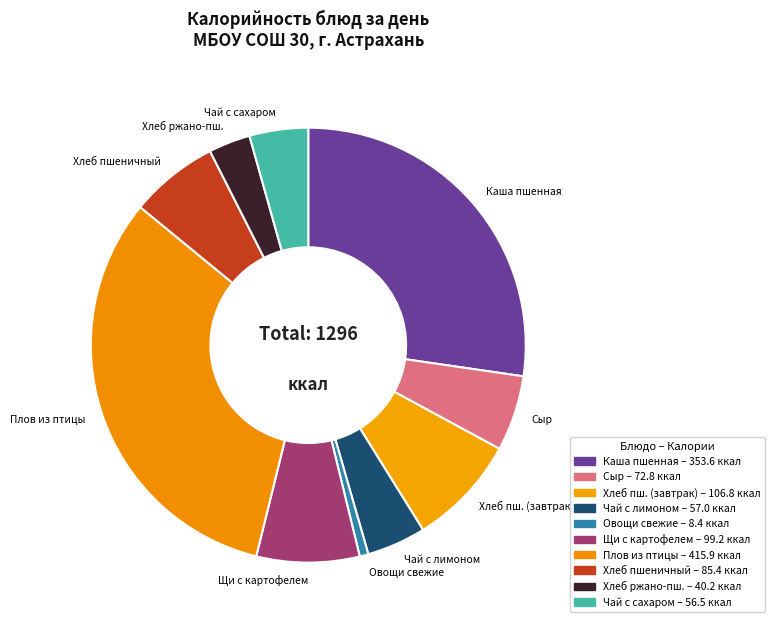

Rank the categories by value from highest to lowest.

Плов из птицы, Каша вязкая молочная из пшенной крупы, Хлеб пшеничный 1 сорт, Щи из свежей капусты с картофелем, Хлеб пшеничный, Сыр (порциями) (Российский), Чай с лимоном, Чай с сахаром, Хлеб ржано-пшеничный, Овощи натуральные свежие или соленые